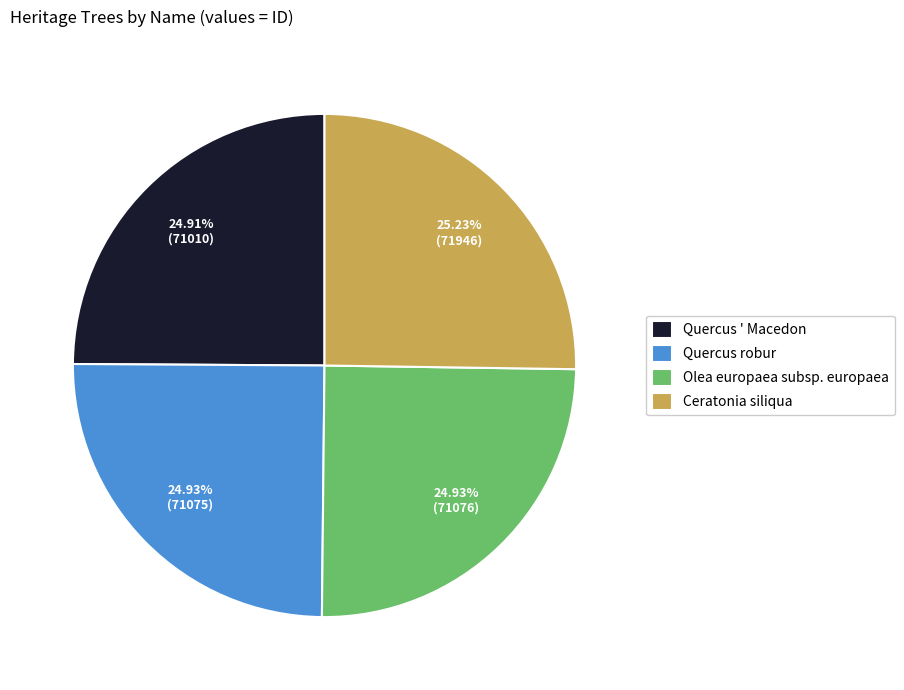

Is the sum of Olea europaea subsp. europaea and Quercus robur greater than half?

No